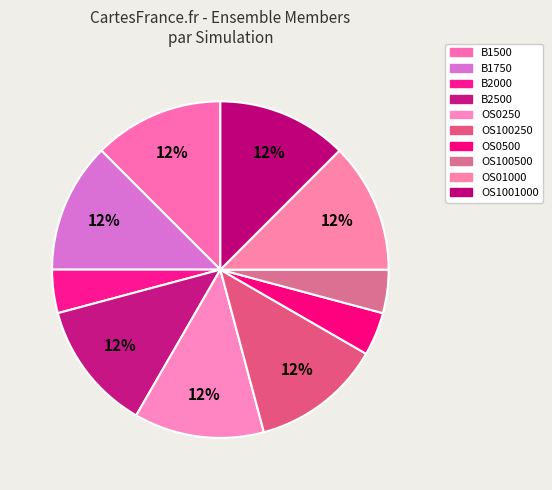

How many segments does this pie chart have?

10